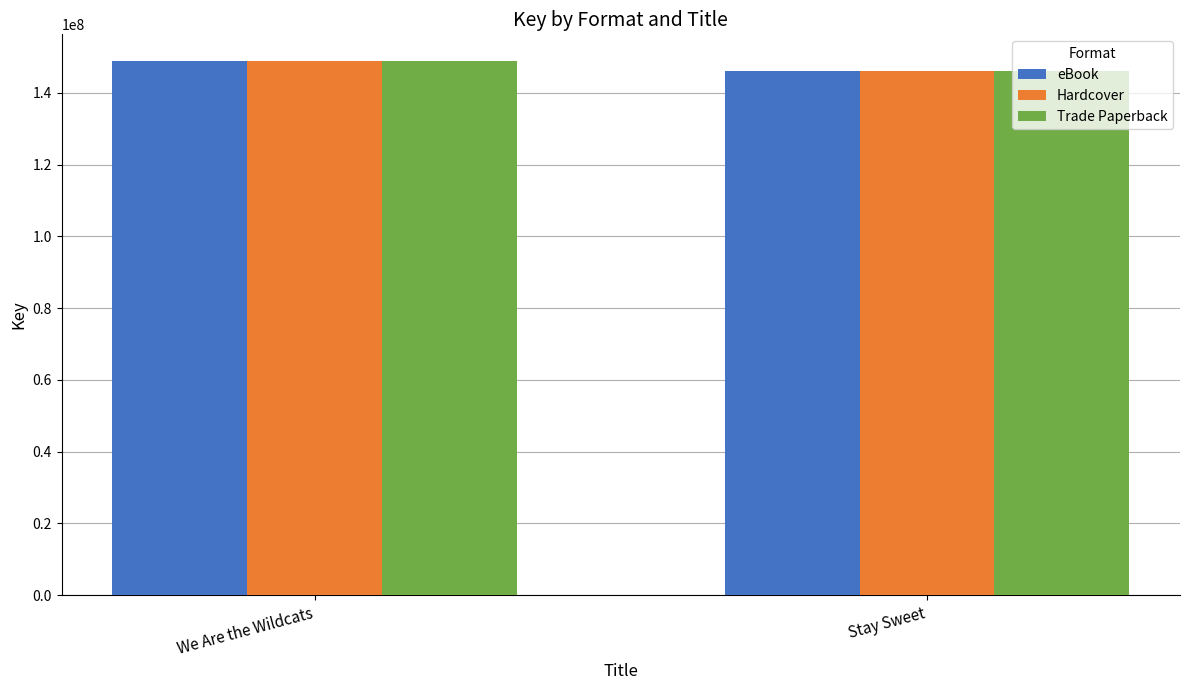

What is the sum of all Hardcover values?

294981110